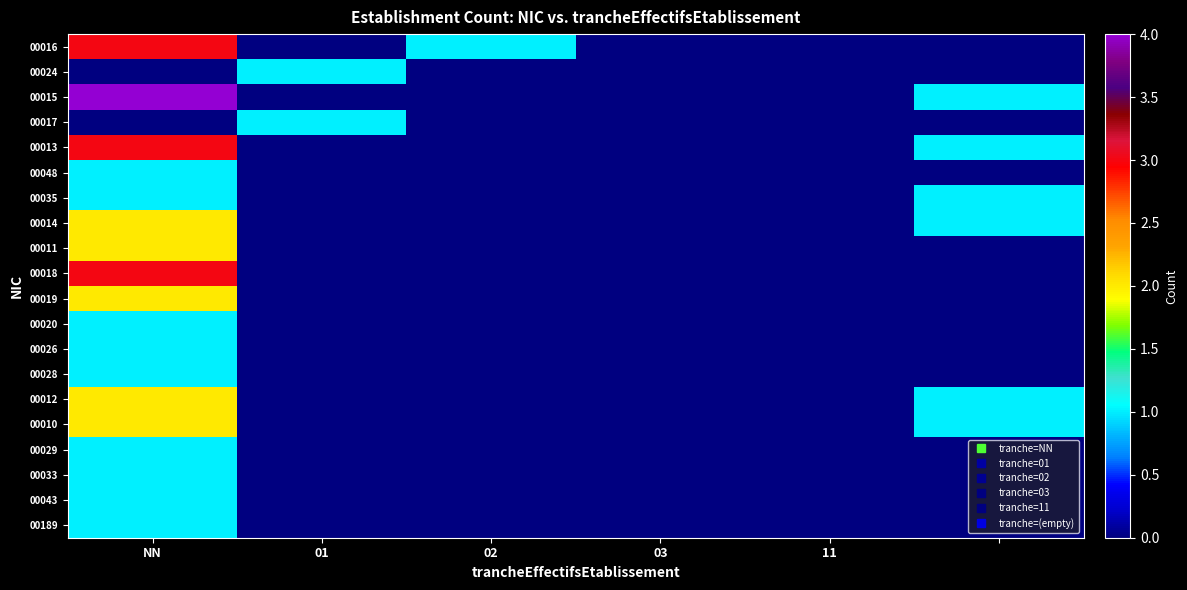

Which series has the largest total across all categories?

00015